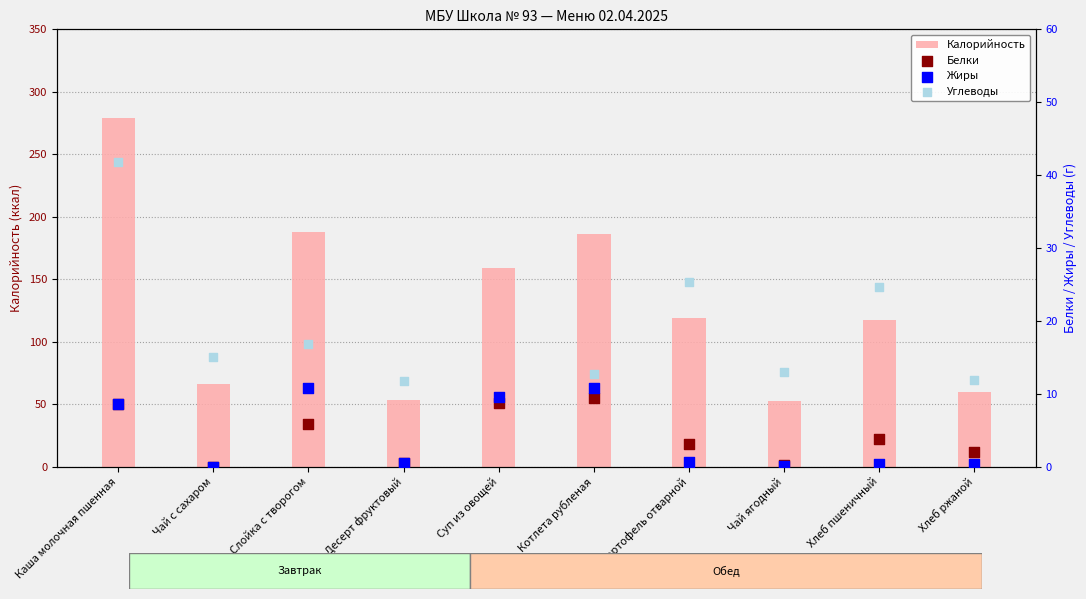

What are all the series names shown in the legend?

Калорийность, Белки, Жиры, Углеводы